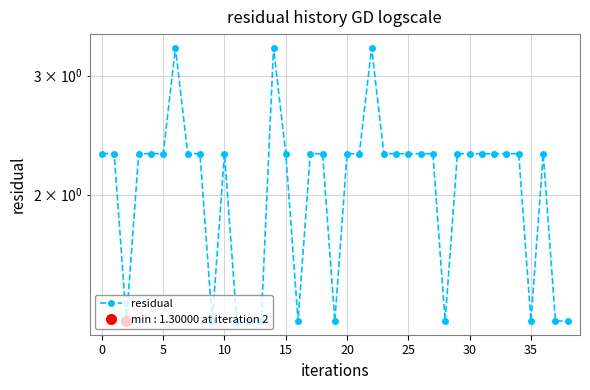

What is the sum of all values?

81.7